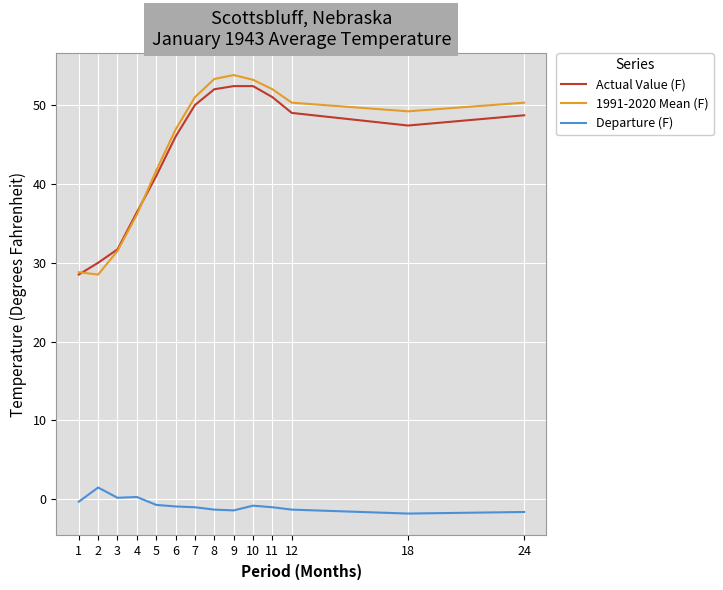

What is the difference between the second highest and second lowest values in the Actual Value (F) series?

22.4